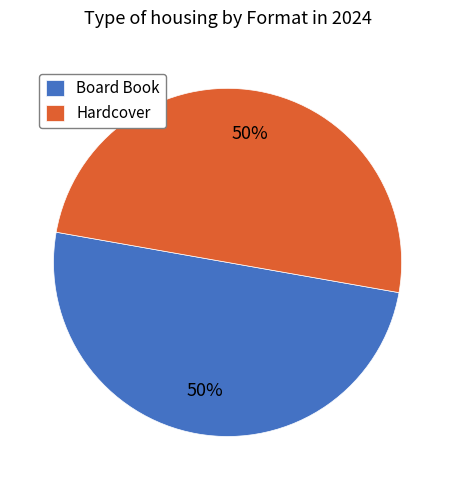

What percentage is the Board Book slice, to the nearest percent?

50%